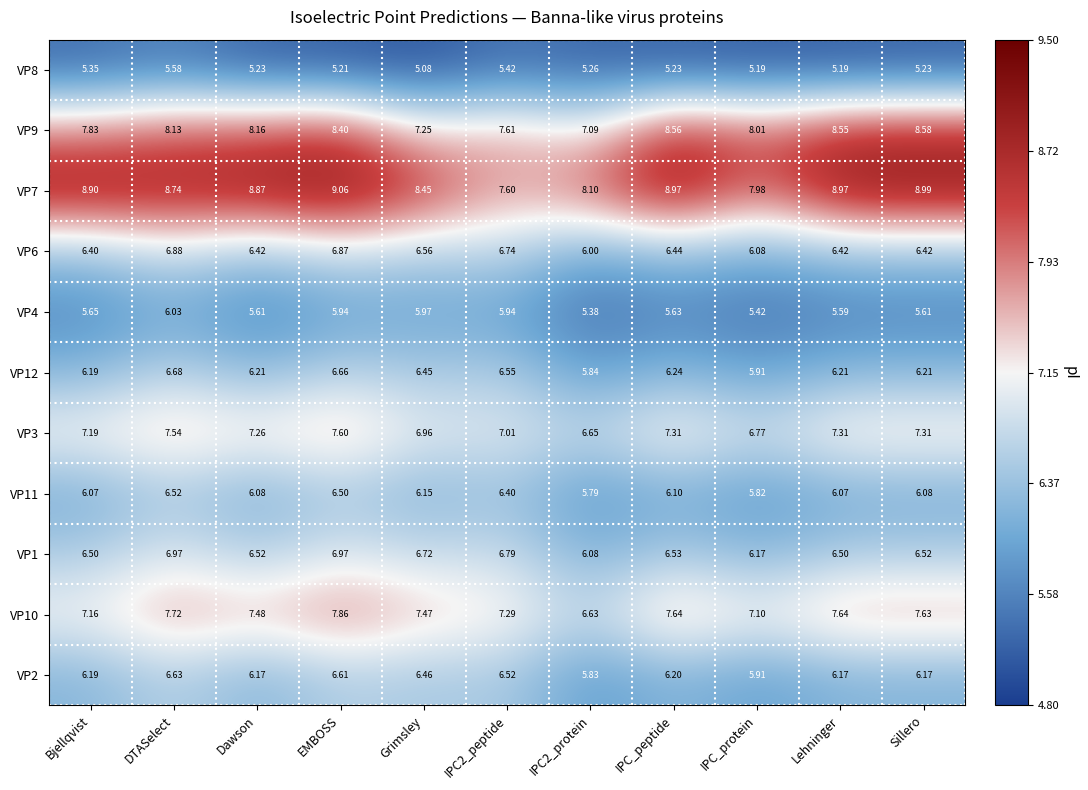

At how many categories does at least one series exceed 5?

11